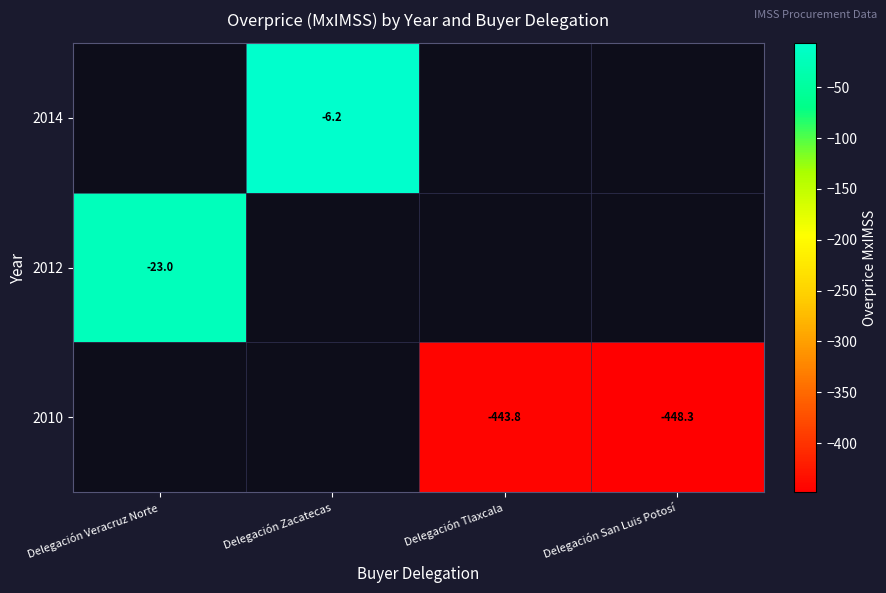

Is the value of 2012 at Delegación Veracruz Norte greater than the value of 2010 at Delegación San Luis Potosí?

Yes